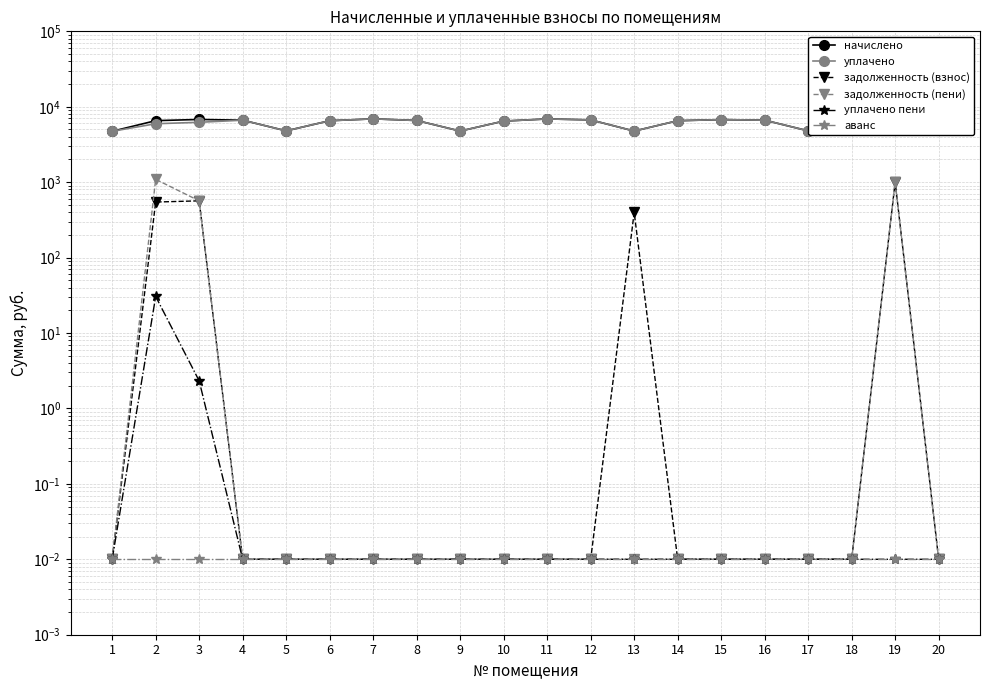

Does the chart display data point markers on the line(s)?

Yes